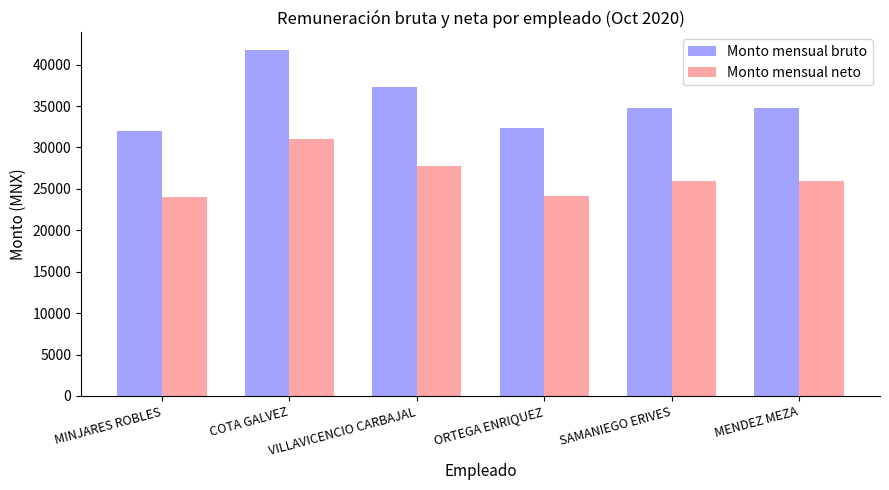

Which series has the largest range (max minus min)?

Monto mensual bruto